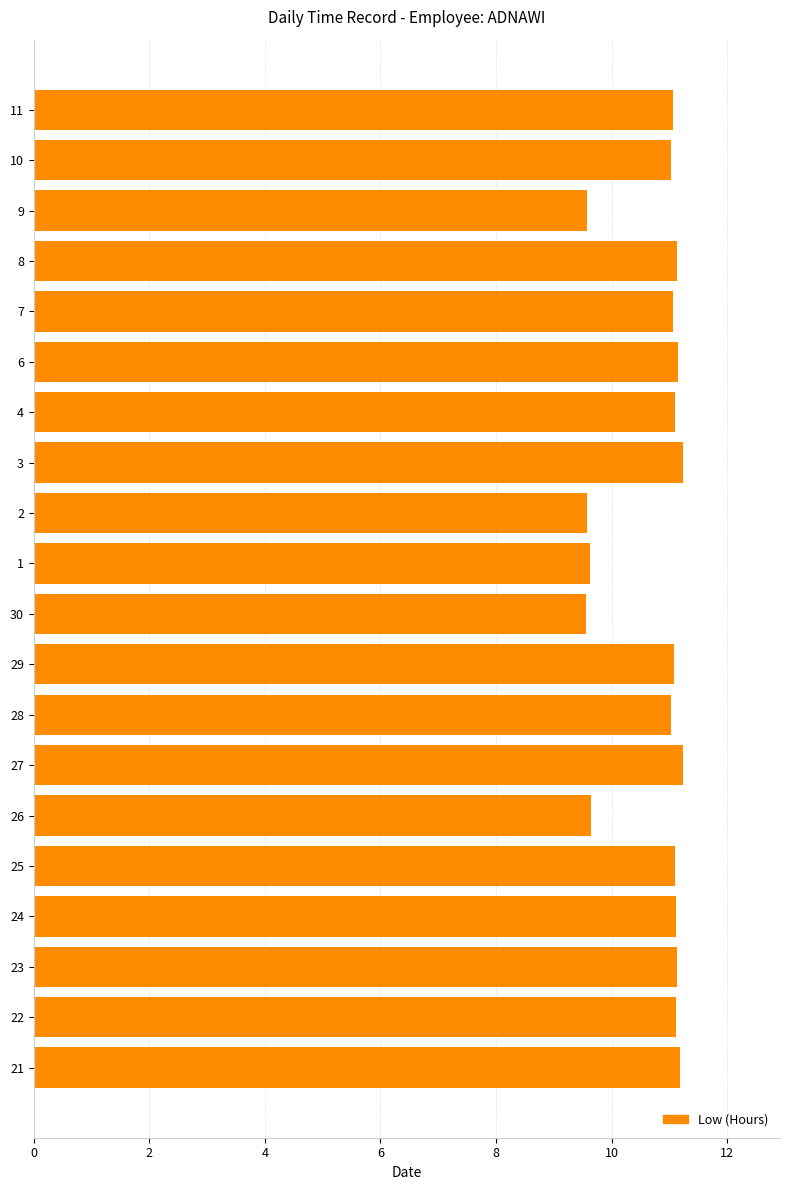

Approximately how many times larger is the value at 3 compared to 24?

1.0